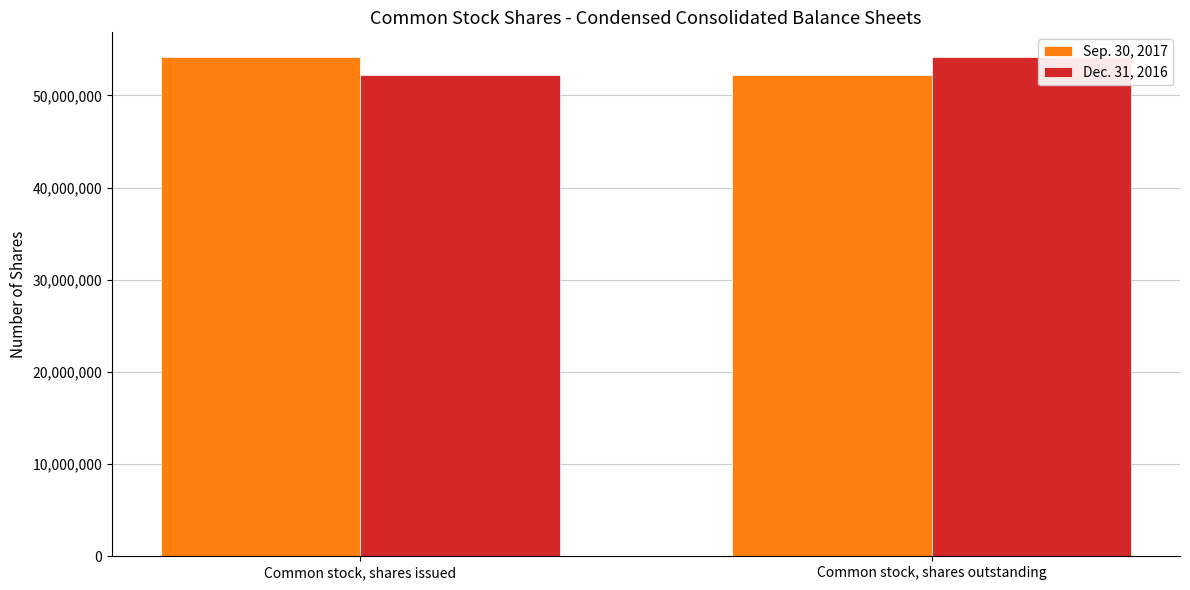

Reading left to right, extract all data points from this chart.

Sep. 30, 2017: Common stock, shares issued=54127000	Common stock, shares outstanding=52185000
Dec. 31, 2016: Common stock, shares issued=52185000	Common stock, shares outstanding=54127000